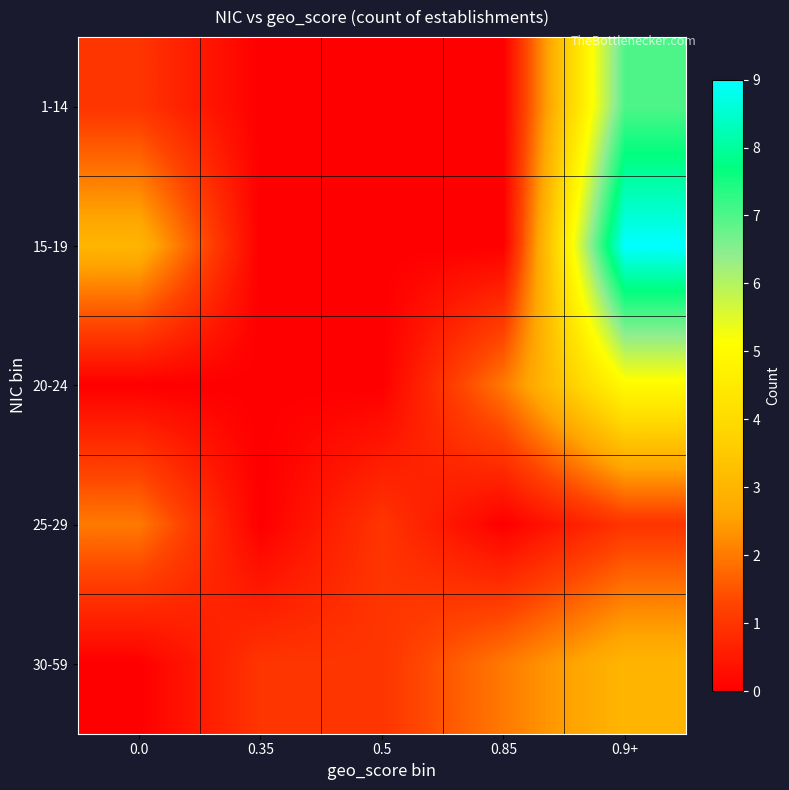

Which series changed the most between 0.35 and 0.9+?

15-19